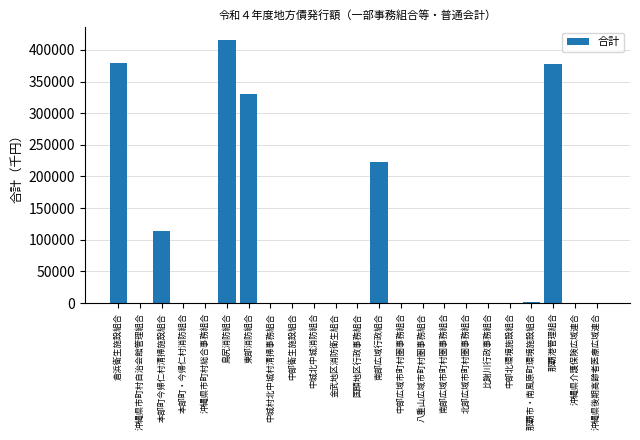

Read the value at 島尻消防組合.

415000